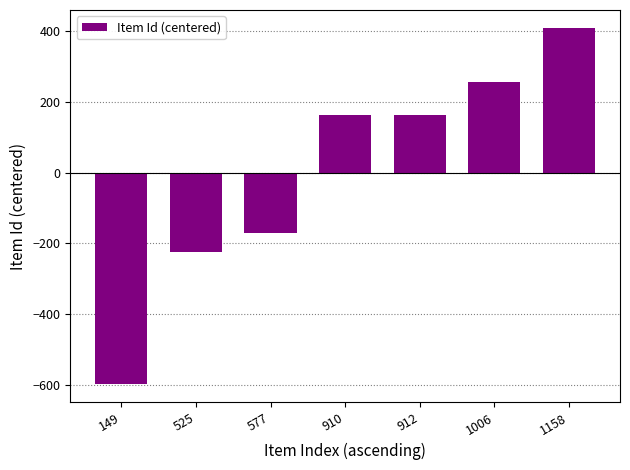

What is the difference between the values at 1158 and 910?

248.0